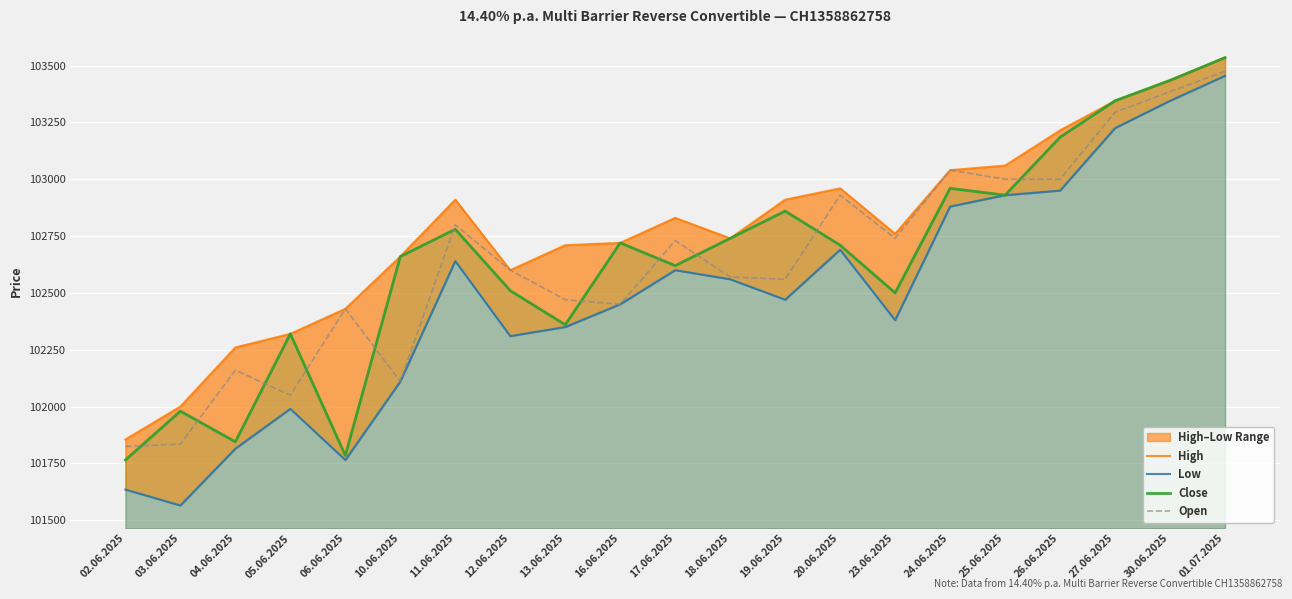

Which label corresponds to the largest value in the chart?

01.07.2025